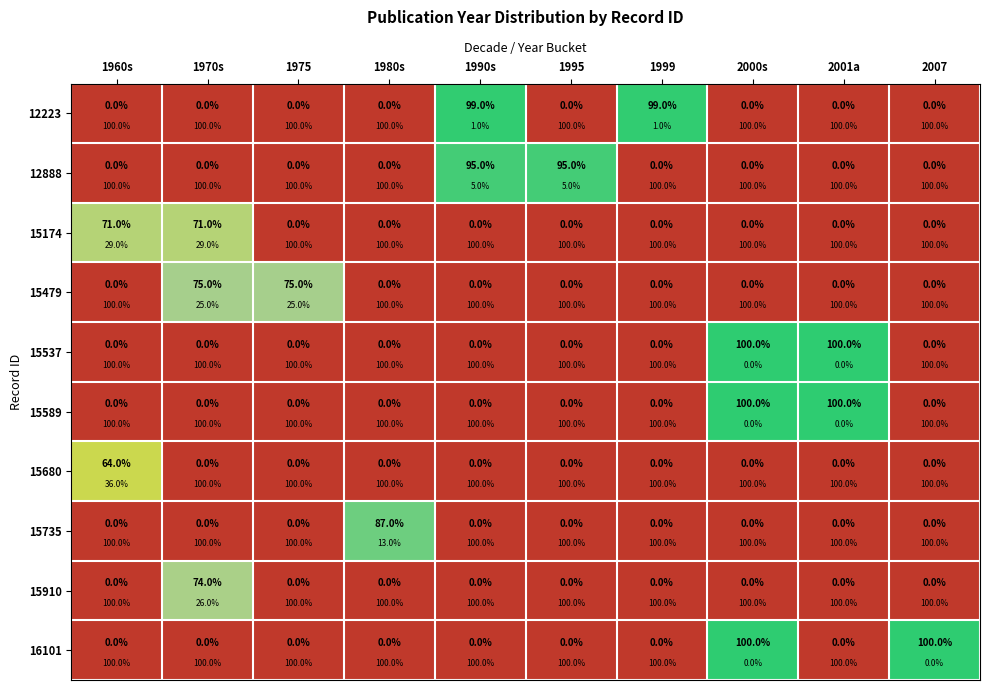

What is the average value of the 15589 series?

20